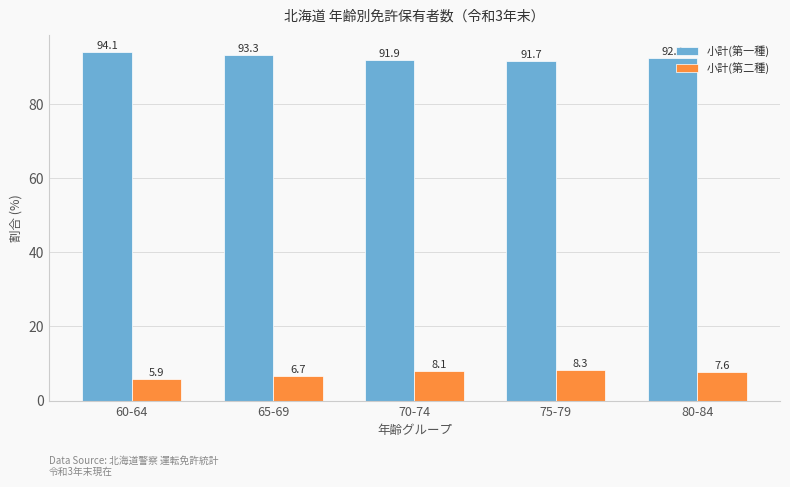

Is it true that 小計(第一種) equals 91.9 at 70-74?

True